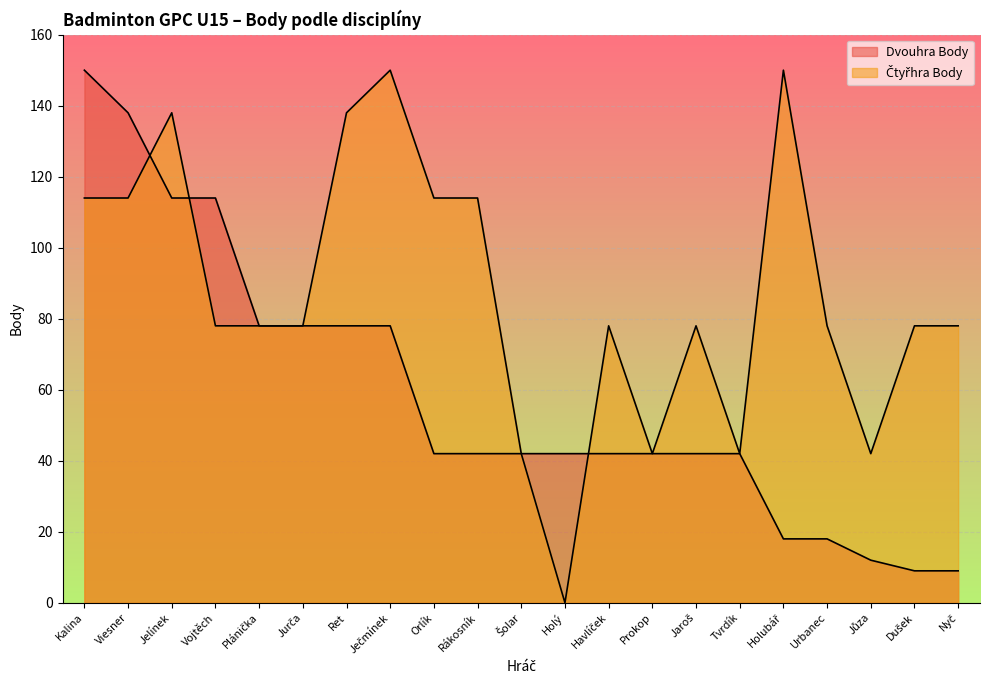

How many values in the Čtyřhra Body series exceed 78?

8